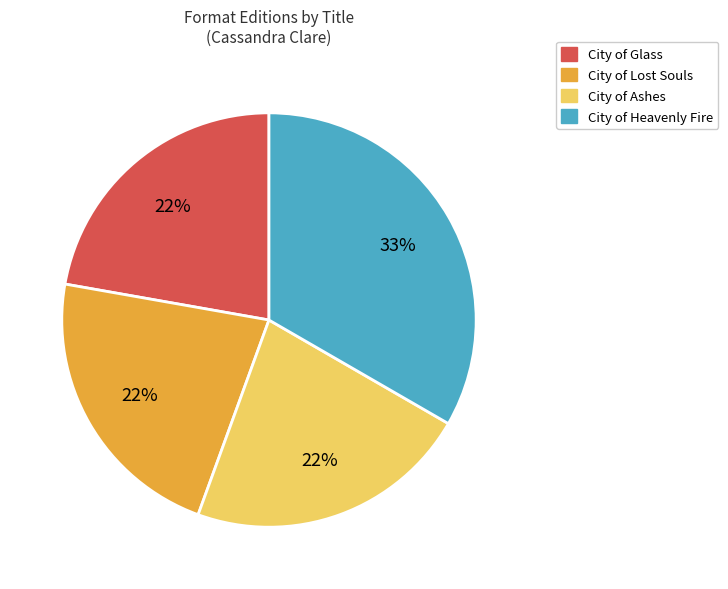

Is there a majority slice in this chart?

No